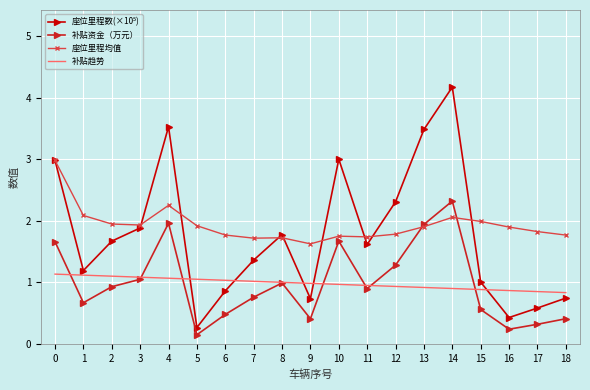

What is the spread (max minus min) of values at 4?

2.5